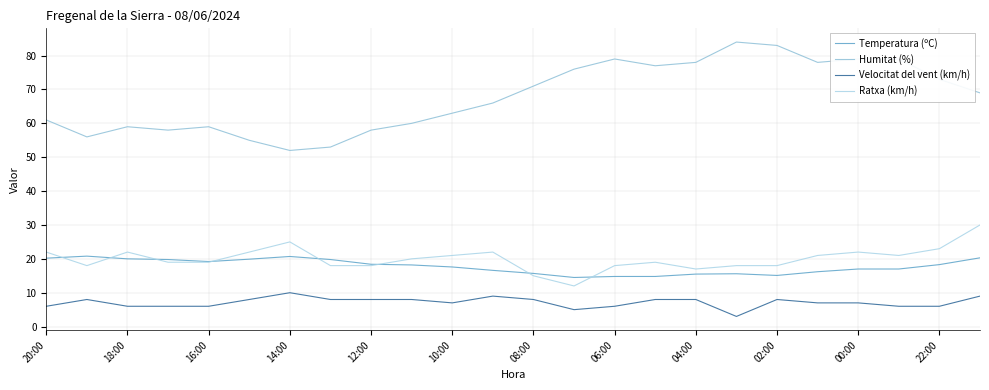

Does the chart have visible grid lines?

Yes